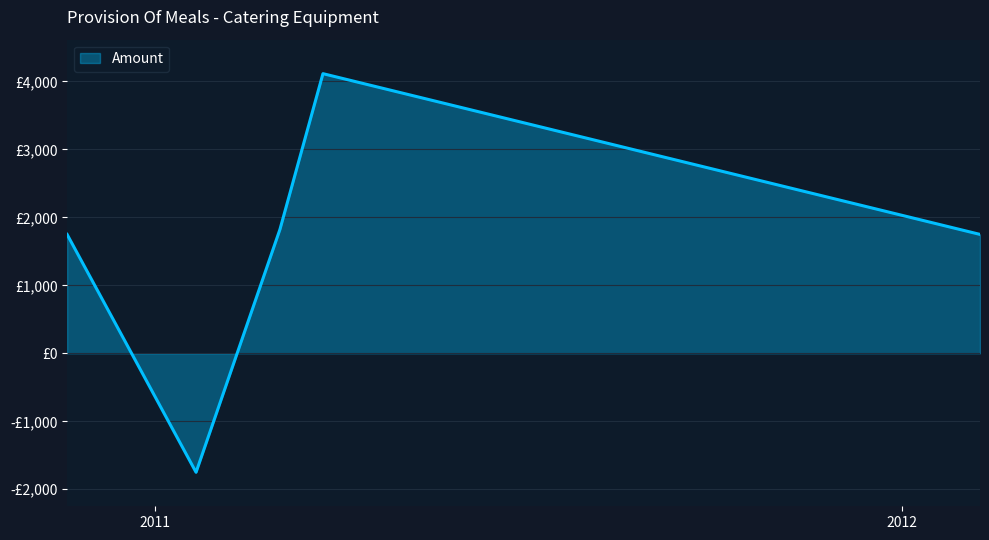

Does the chart display data point markers on the line(s)?

No